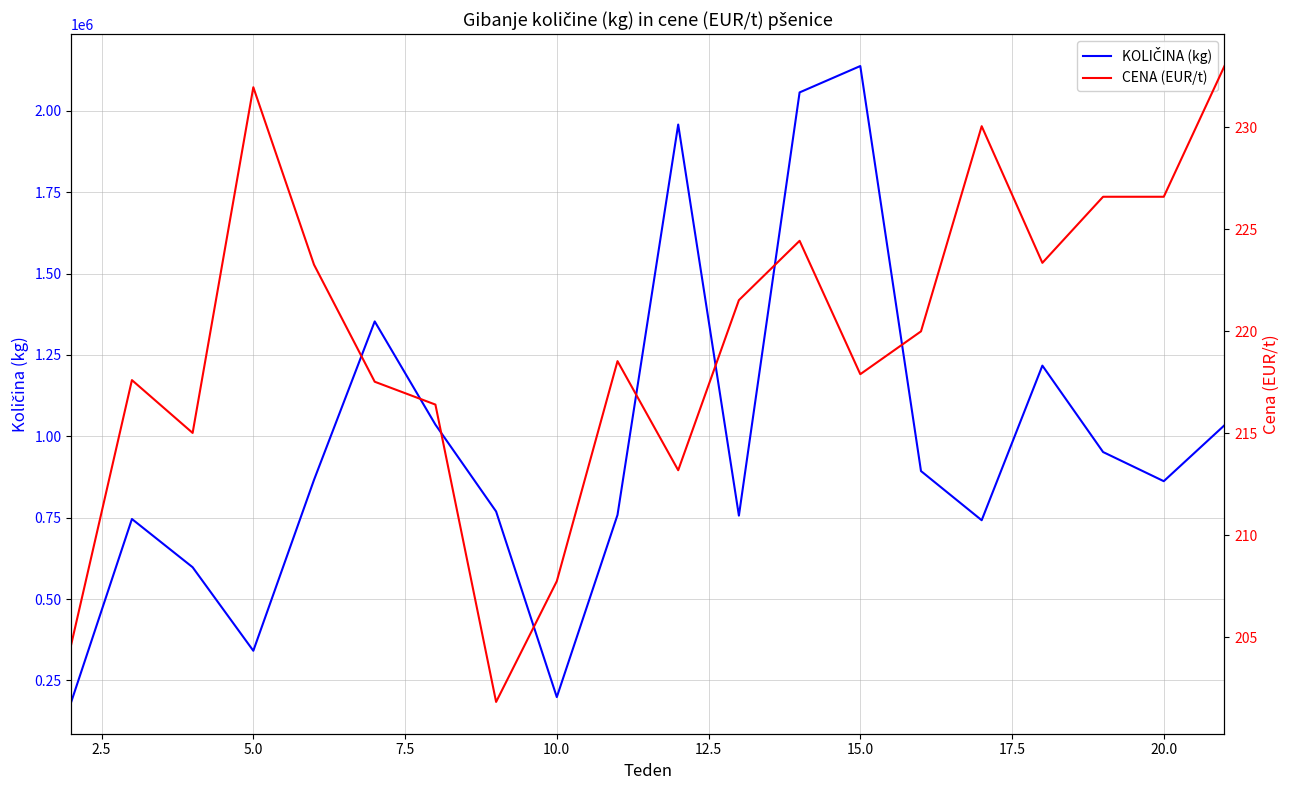

What are all the series names shown in the legend?

KOLIČINA (kg), CENA (EUR/t)